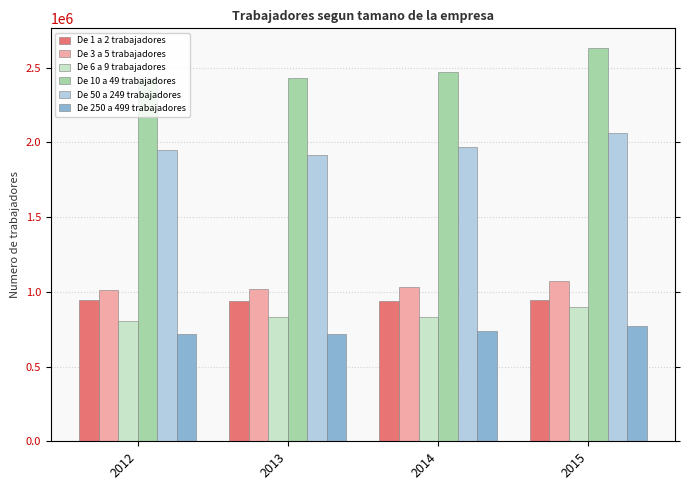

Which label corresponds to the smallest value in the chart?

2013